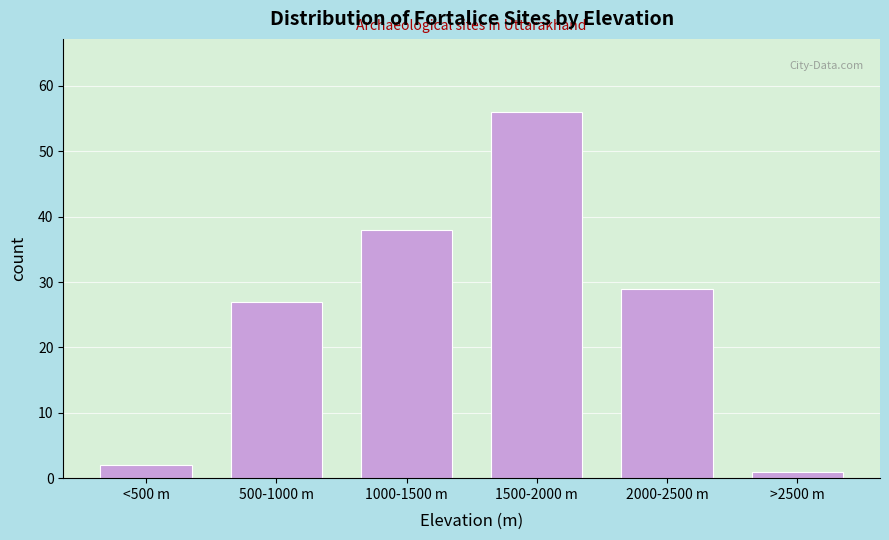

Reading left to right, list all the values displayed in this chart.

<500 m=2	500-1000 m=27	1000-1500 m=38	1500-2000 m=56	2000-2500 m=29	>2500 m=1